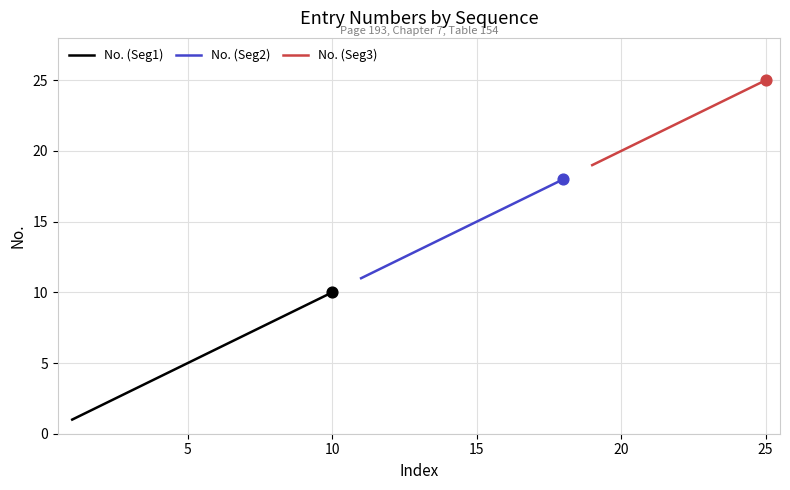

Between 5 and 18, which is larger?

18